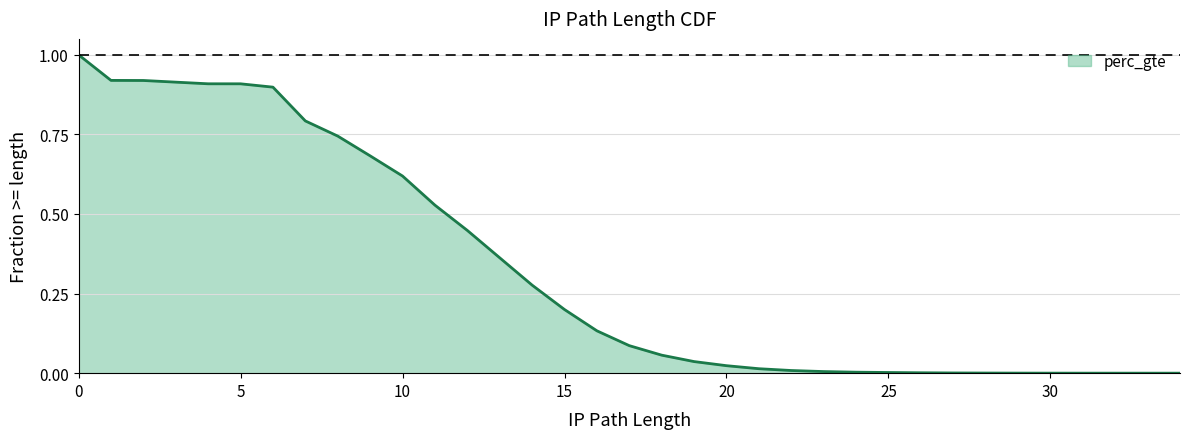

What value does the data have at 0?

1.0